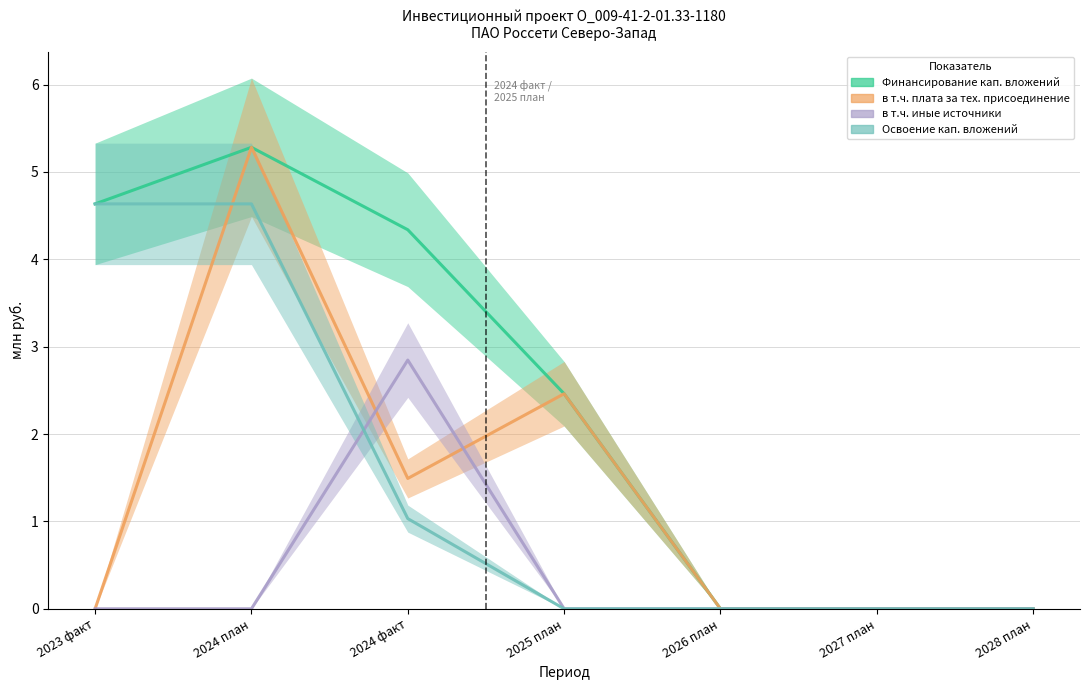

Rank the series at 2028 план from lowest to highest value.

Финансирование кап. вложений, в т.ч. плата за тех. присоединение, в т.ч. иные источники, Освоение кап. вложений